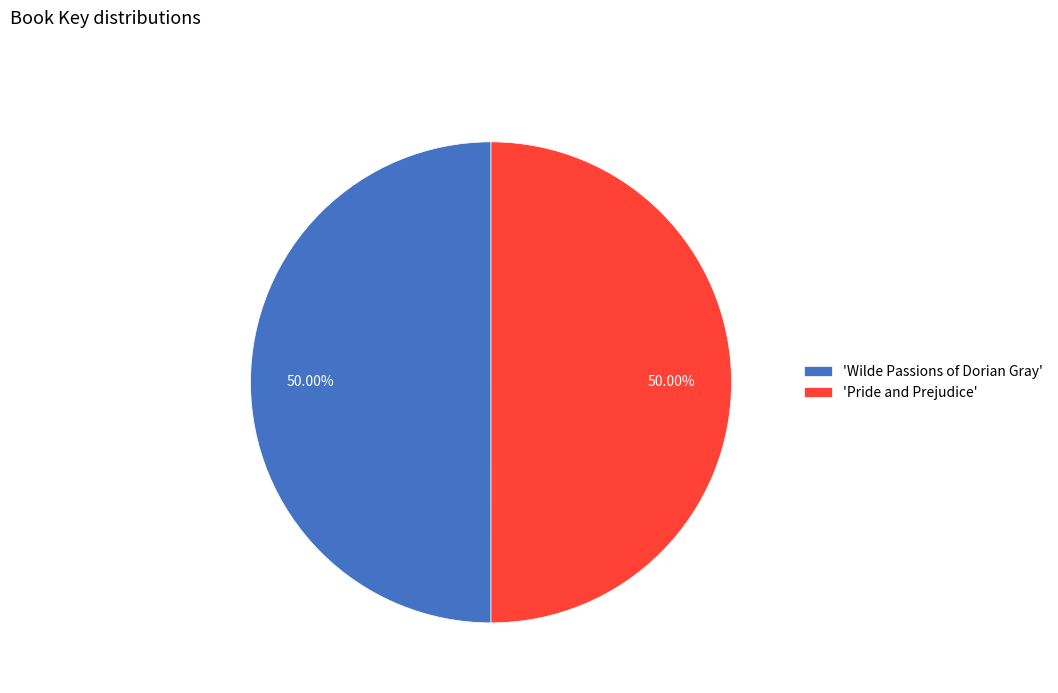

What is the ratio of the value at 'Pride and Prejudice' to the value at 'Wilde Passions of Dorian Gray'?

1.0